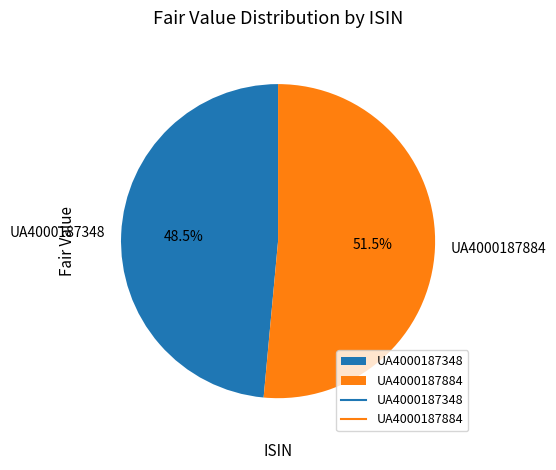

What is the majority slice?

UA4000187884